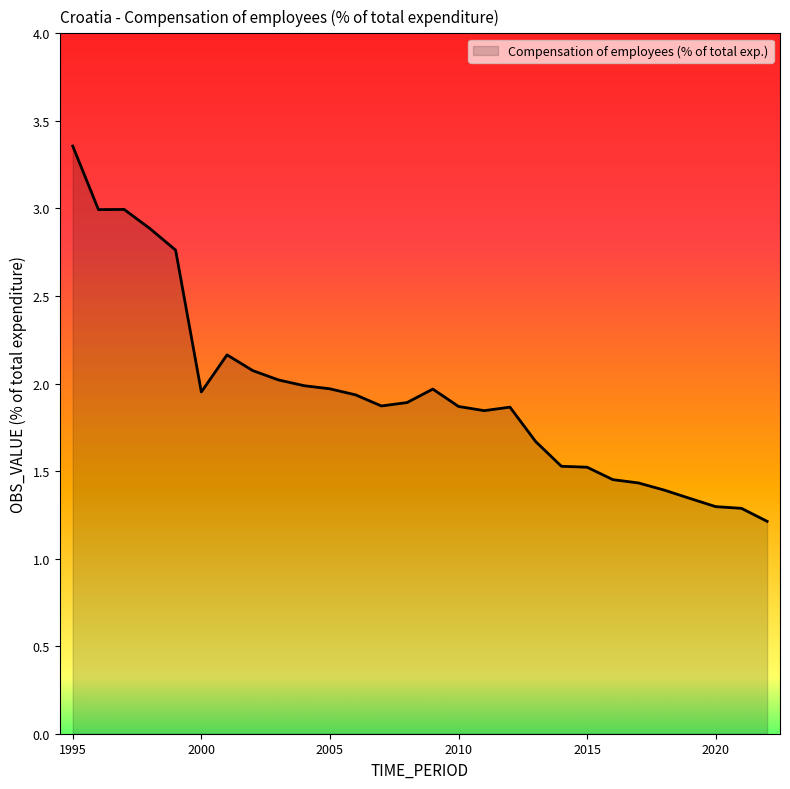

What is the difference between the maximum and minimum values?

2.1